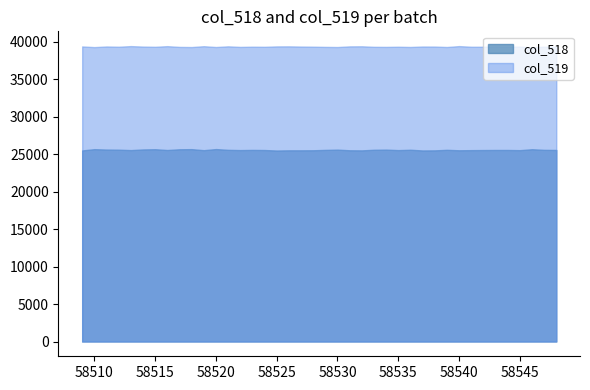

At which category does col_519 reach its first local valley?

58510